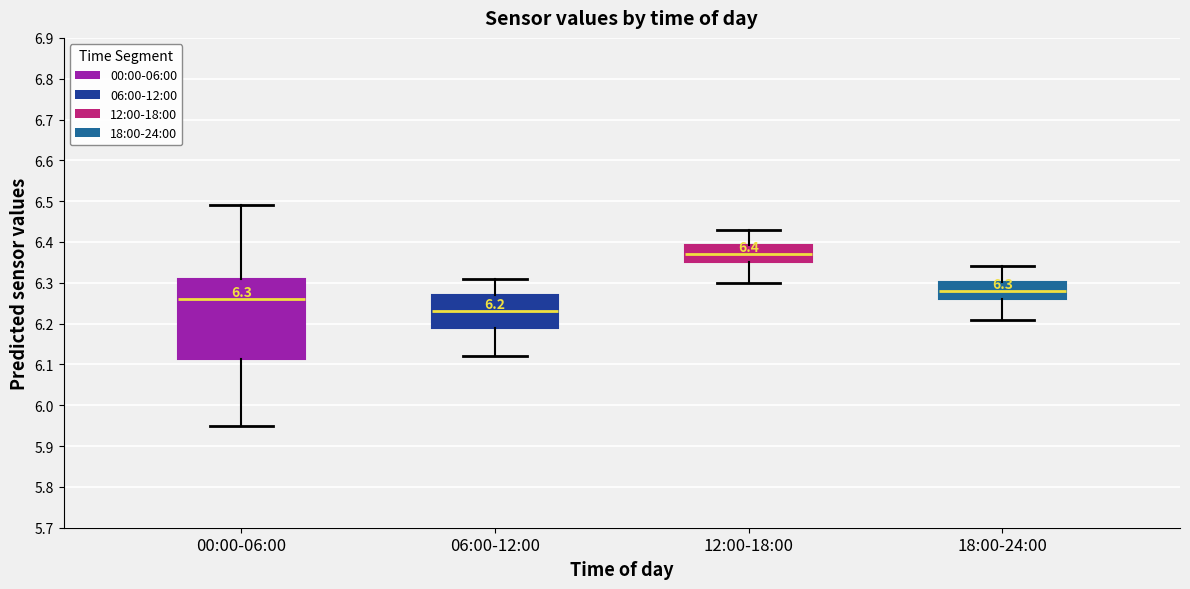

Which box has the lowest median line?

06:00-12:00